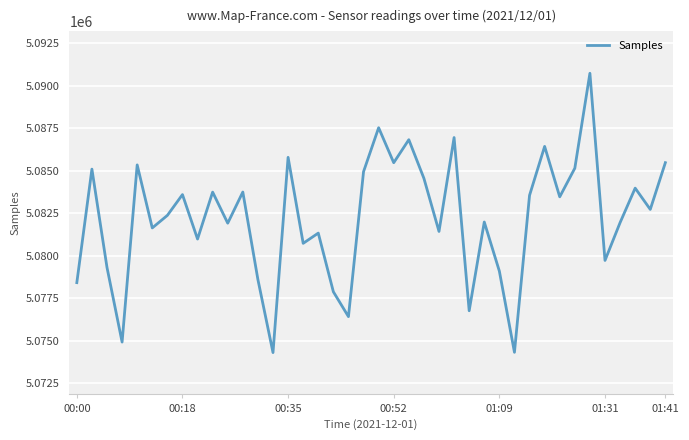

How many lines are shown in the chart?

1